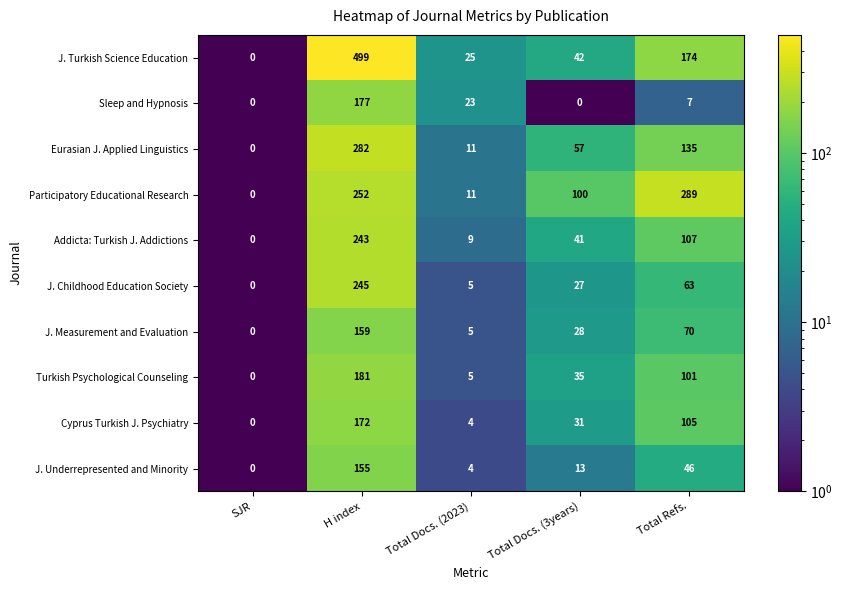

What is the average value of the Eurasian J. Applied Linguistics series?

97